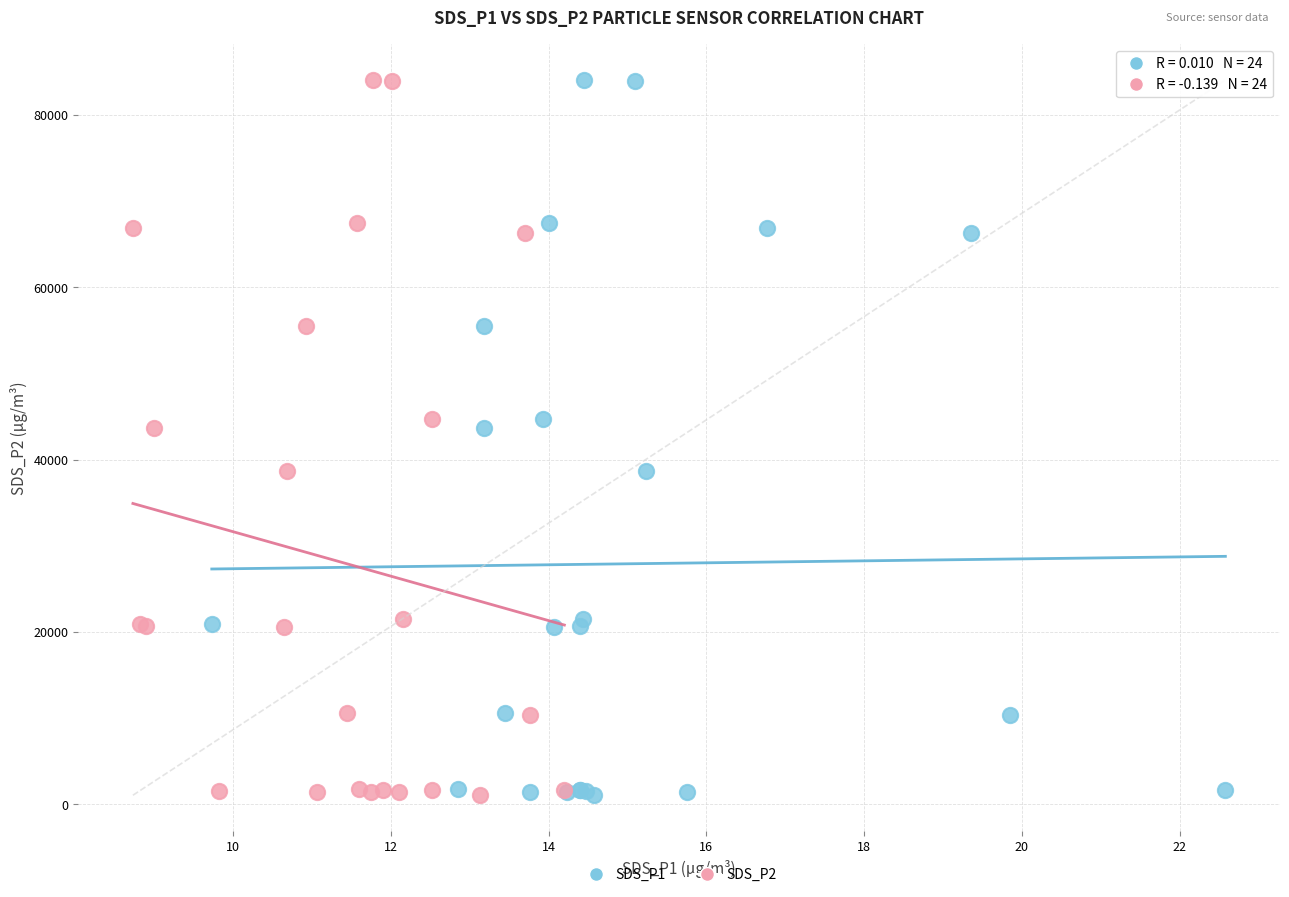

What are all the series names shown in the legend?

SDS_P1, SDS_P2